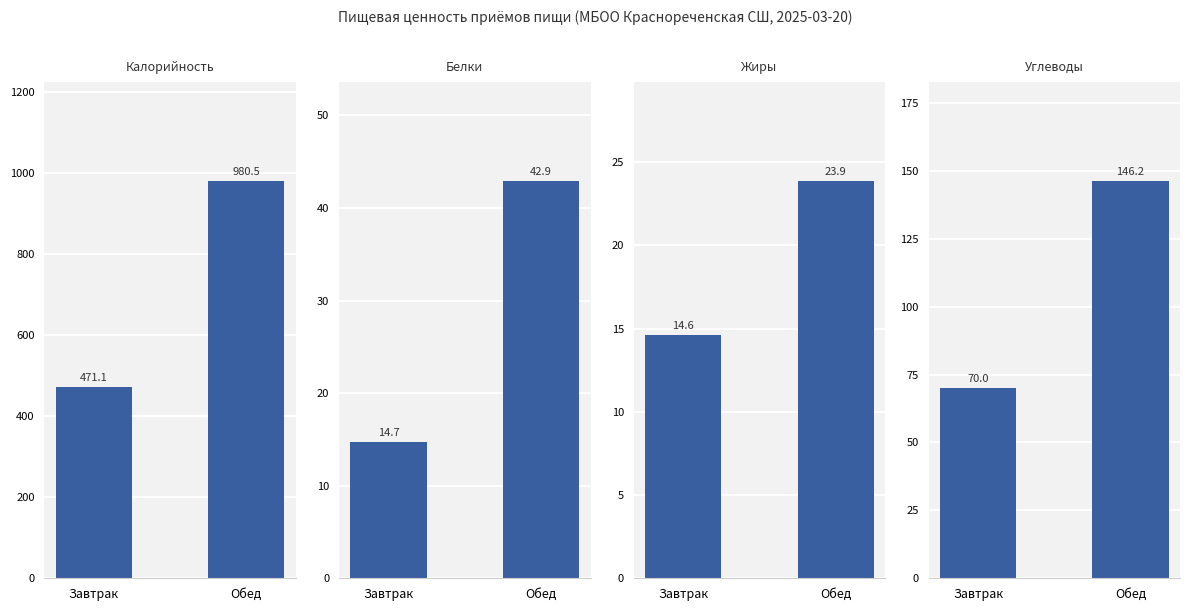

True or false: Калорийность has a value of 247.0 at Обед.

False